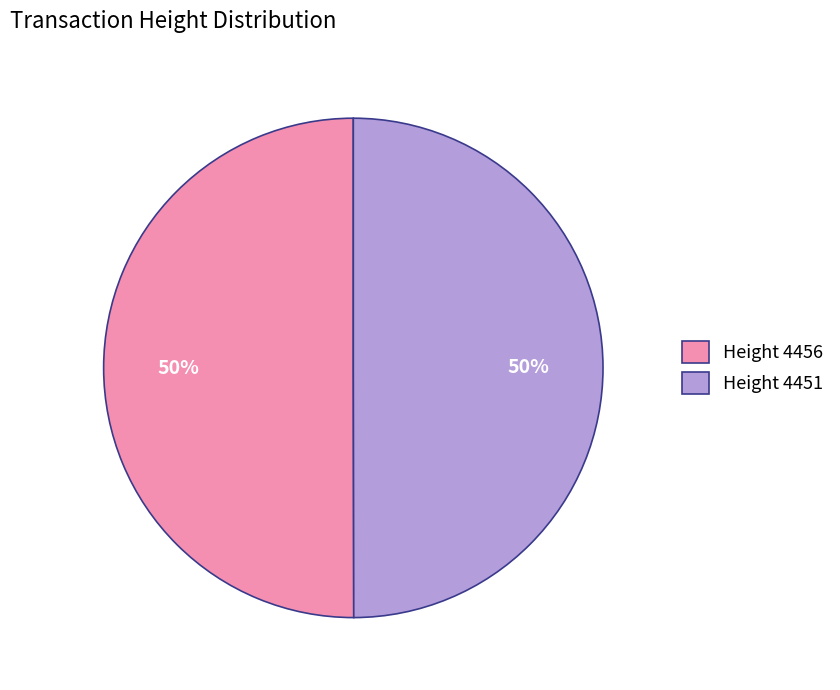

Is the sum of Height 4451 and Height 4456 greater than half?

Yes